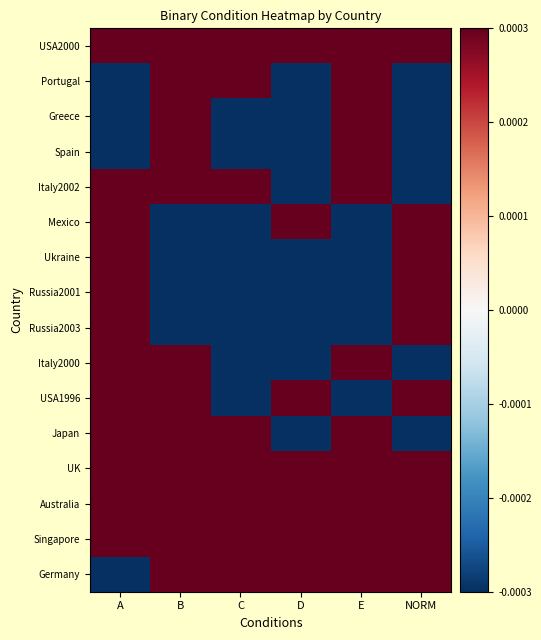

Reading left to right, what are all the values shown in this chart?

USA2000: A=0.0	B=0.0	C=0.0	D=0.0	E=0.0	NORM=0.0
Portugal: A=-0.0	B=0.0	C=0.0	D=-0.0	E=0.0	NORM=-0.0
Greece: A=-0.0	B=0.0	C=-0.0	D=-0.0	E=0.0	NORM=-0.0
Spain: A=-0.0	B=0.0	C=-0.0	D=-0.0	E=0.0	NORM=-0.0
Italy2002: A=0.0	B=0.0	C=0.0	D=-0.0	E=0.0	NORM=-0.0
Mexico: A=0.0	B=-0.0	C=-0.0	D=0.0	E=-0.0	NORM=0.0
Ukraine: A=0.0	B=-0.0	C=-0.0	D=-0.0	E=-0.0	NORM=0.0
Russia2001: A=0.0	B=-0.0	C=-0.0	D=-0.0	E=-0.0	NORM=0.0
Russia2003: A=0.0	B=-0.0	C=-0.0	D=-0.0	E=-0.0	NORM=0.0
Italy2000: A=0.0	B=0.0	C=-0.0	D=-0.0	E=0.0	NORM=-0.0
USA1996: A=0.0	B=0.0	C=-0.0	D=0.0	E=-0.0	NORM=0.0
Japan: A=0.0	B=0.0	C=0.0	D=-0.0	E=0.0	NORM=-0.0
UK: A=0.0	B=0.0	C=0.0	D=0.0	E=0.0	NORM=0.0
Australia: A=0.0	B=0.0	C=0.0	D=0.0	E=0.0	NORM=0.0
Singapore: A=0.0	B=0.0	C=0.0	D=0.0	E=0.0	NORM=0.0
Germany: A=-0.0	B=0.0	C=0.0	D=0.0	E=0.0	NORM=0.0